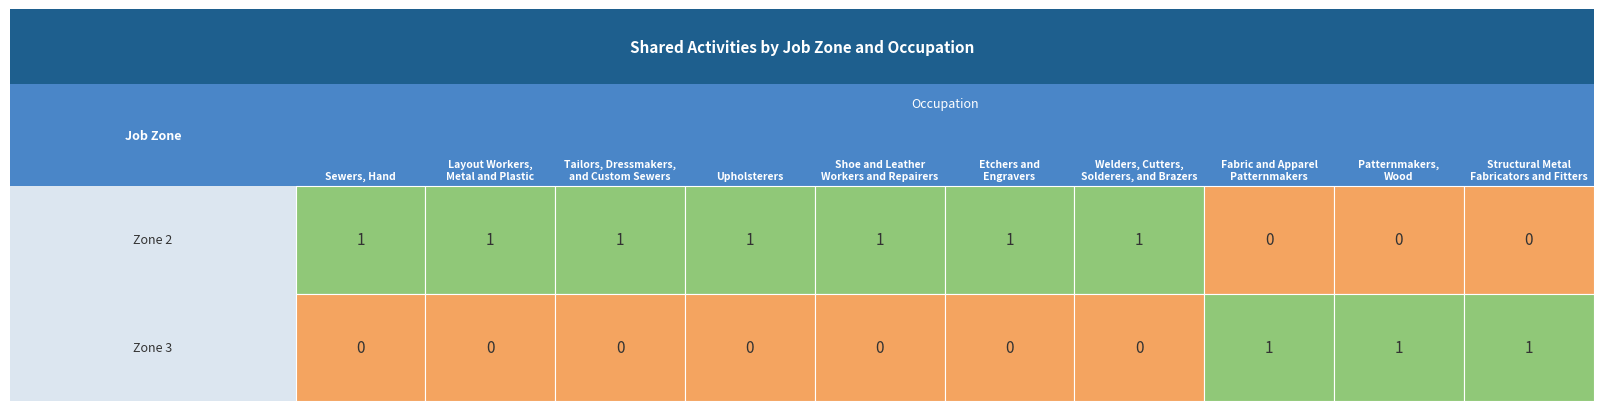

True or false: Job Zone 2 has a value of 1 at 3.

True